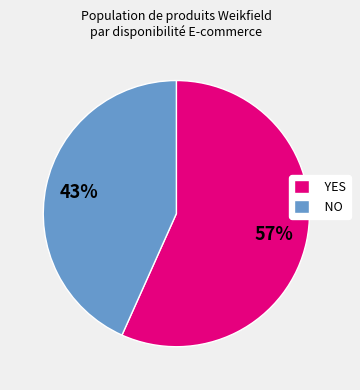

How many segments does this pie chart have?

2